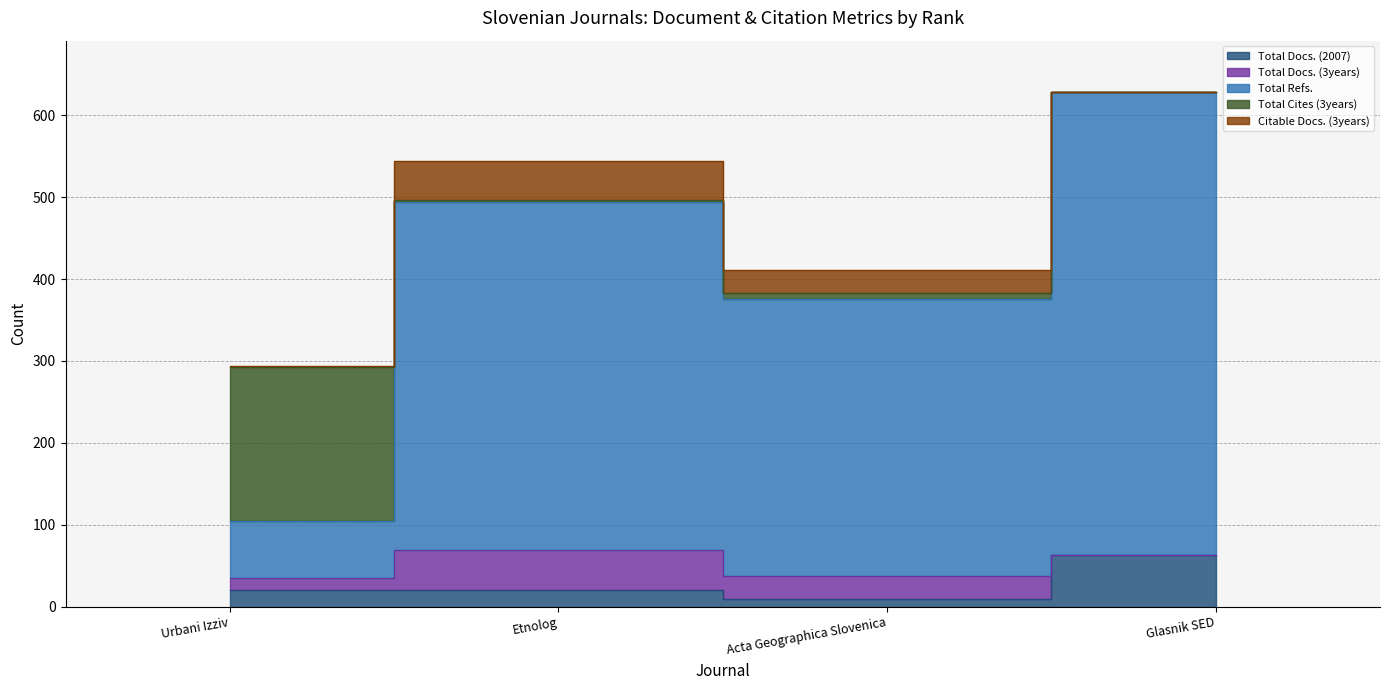

What is the total value across all series at Urbani Izziv?

294